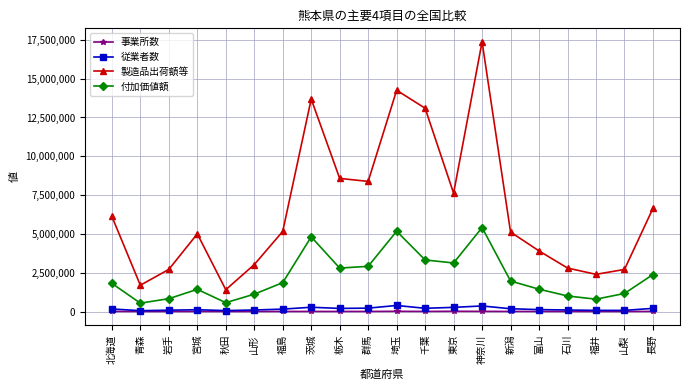

What are all the series names shown in the legend?

事業所数, 従業者数, 製造品出荷額等, 付加価値額